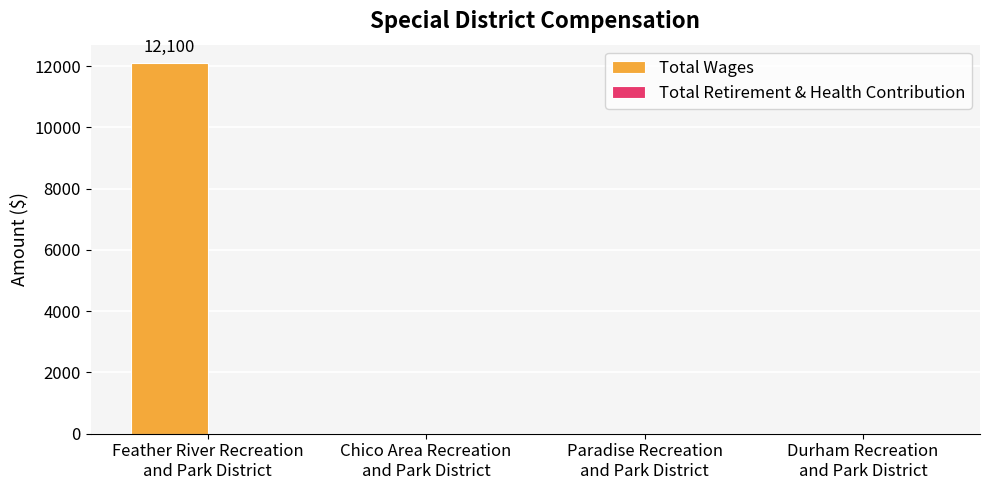

What is the sum of all values?

12100